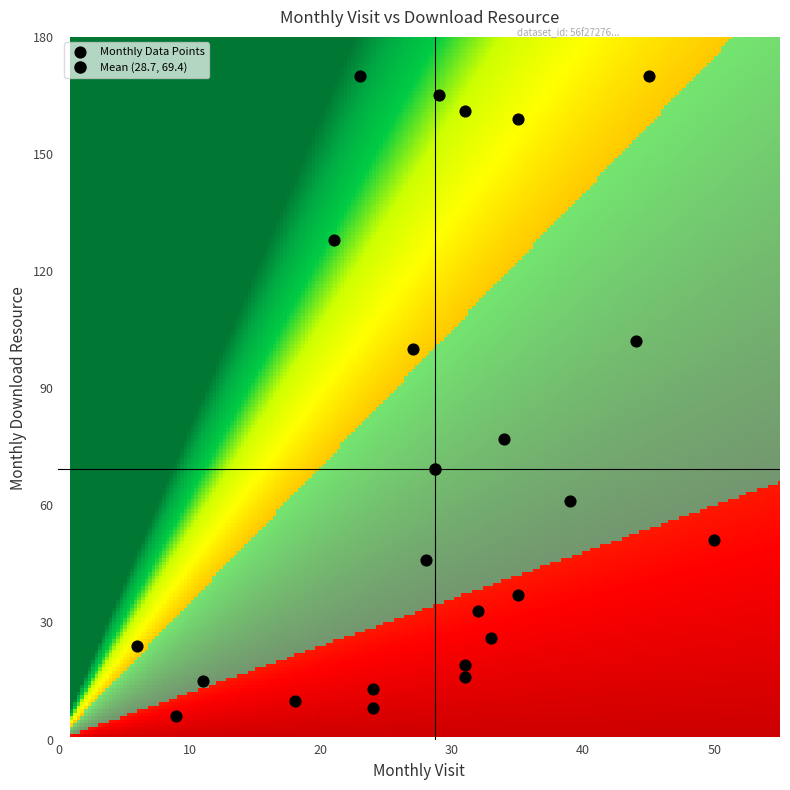

How many data points are displayed?

23